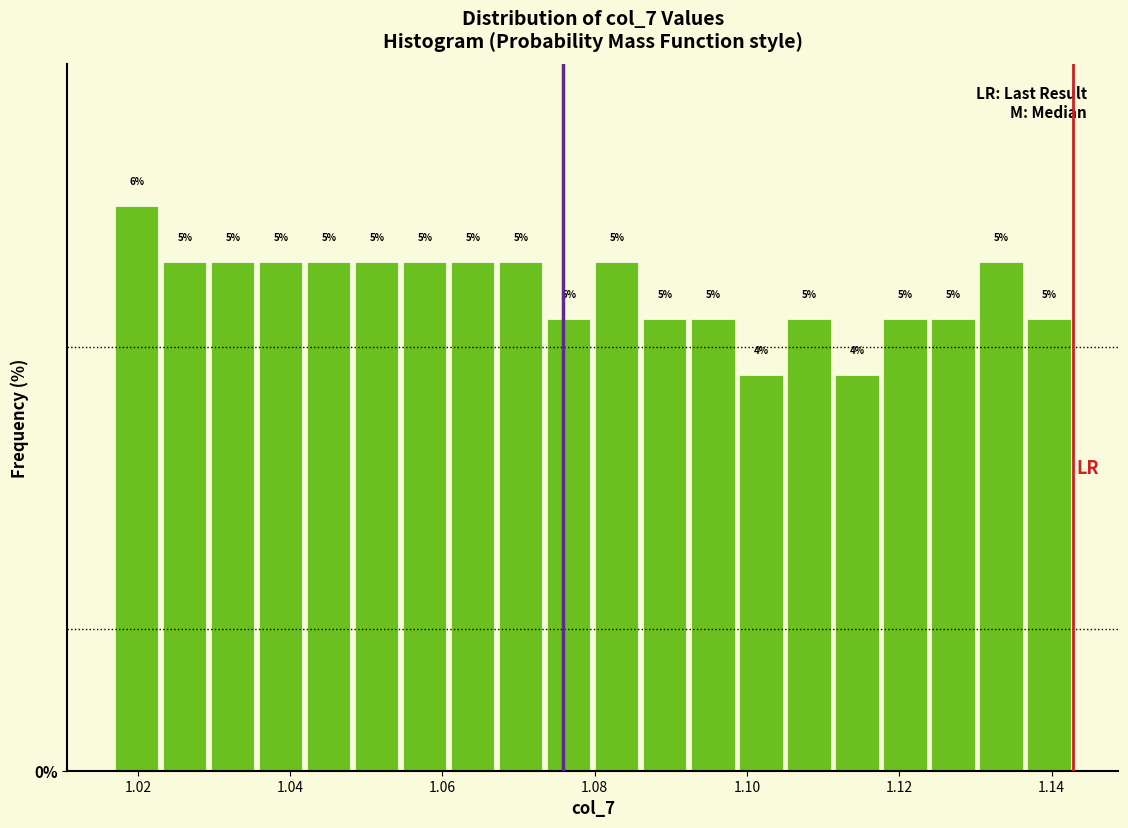

Read against the x-axis, roughly where is the centre of the tallest bar?

1.020